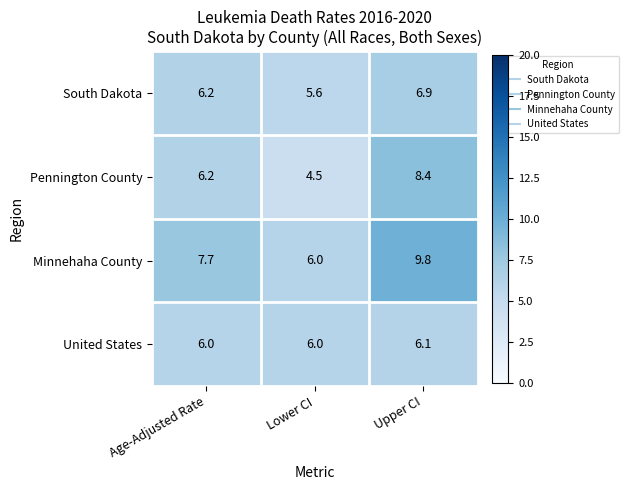

Is it true that South Dakota equals 6.2 at Age-Adjusted Rate?

True